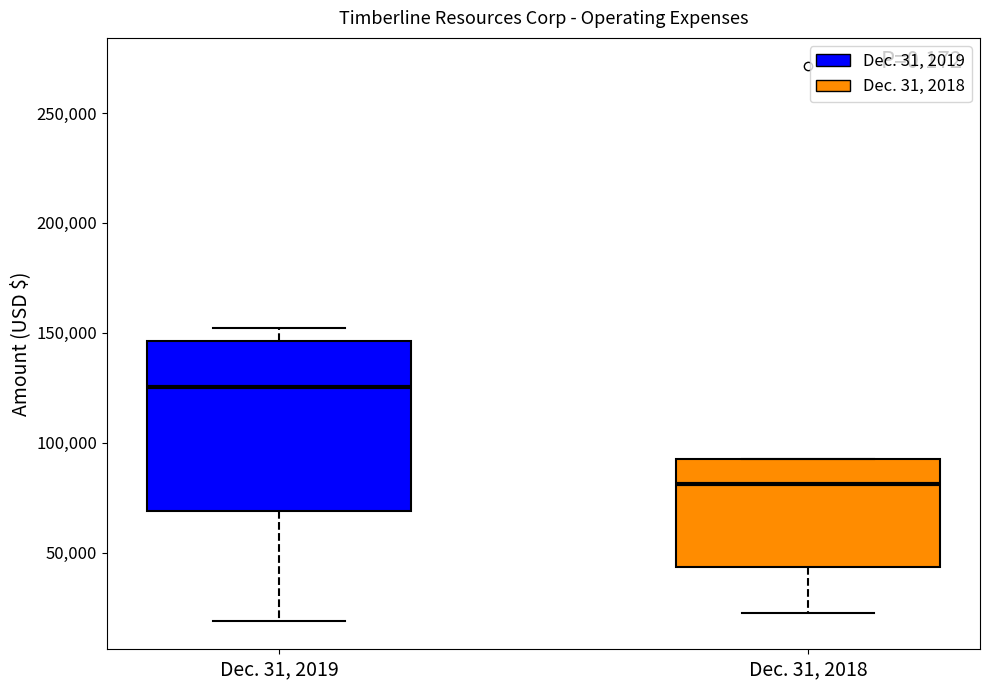

Which box has the highest median line?

Dec. 31, 2019